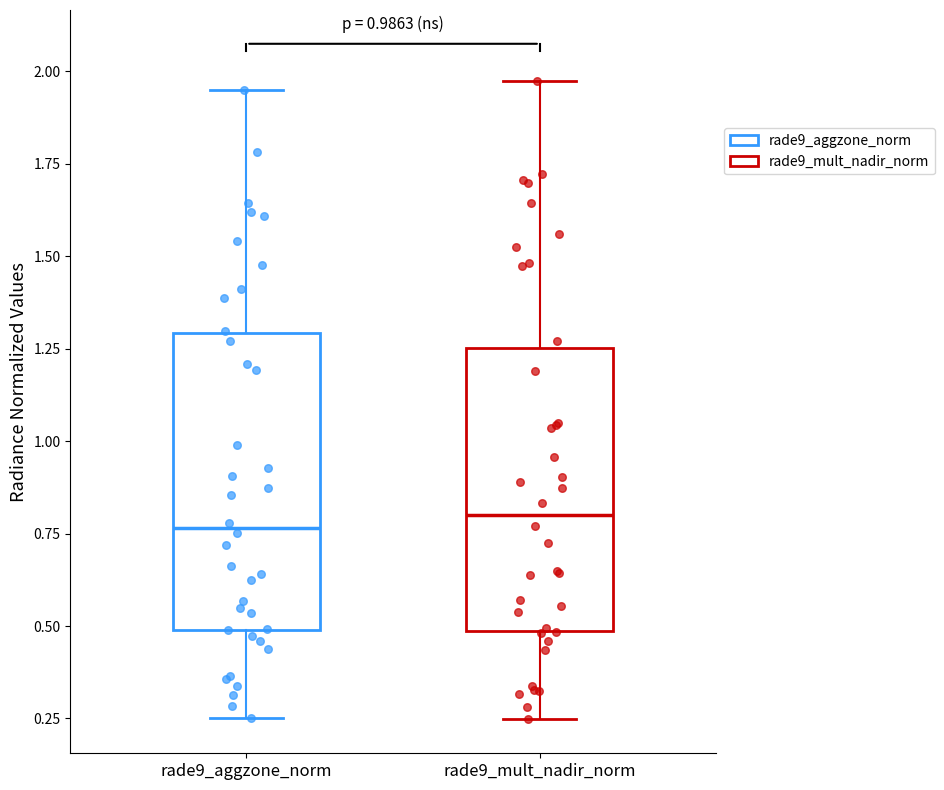

Reading left to right, transcribe this box plot: for each box, give where its median line is, the range the box spans, and where its two whiskers end, as read against the y-axis. The values are not printed on the chart, so give them approximately, as read against the axis.

rade9_aggzone_norm: median 0.75, box 0.50 to 1.30, whiskers 0.25 to 1.95
rade9_mult_nadir_norm: median 0.80, box 0.50 to 1.25, whiskers 0.25 to 1.95